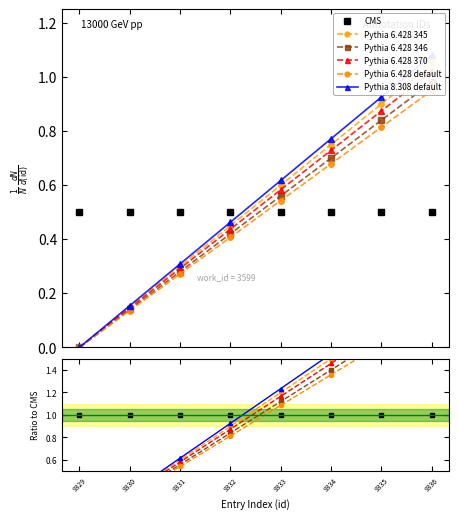

List the labels in order of Pythia 6.428 346 value, largest first.

9336, 9335, 9334, 9333, 9332, 9331, 9330, 9329